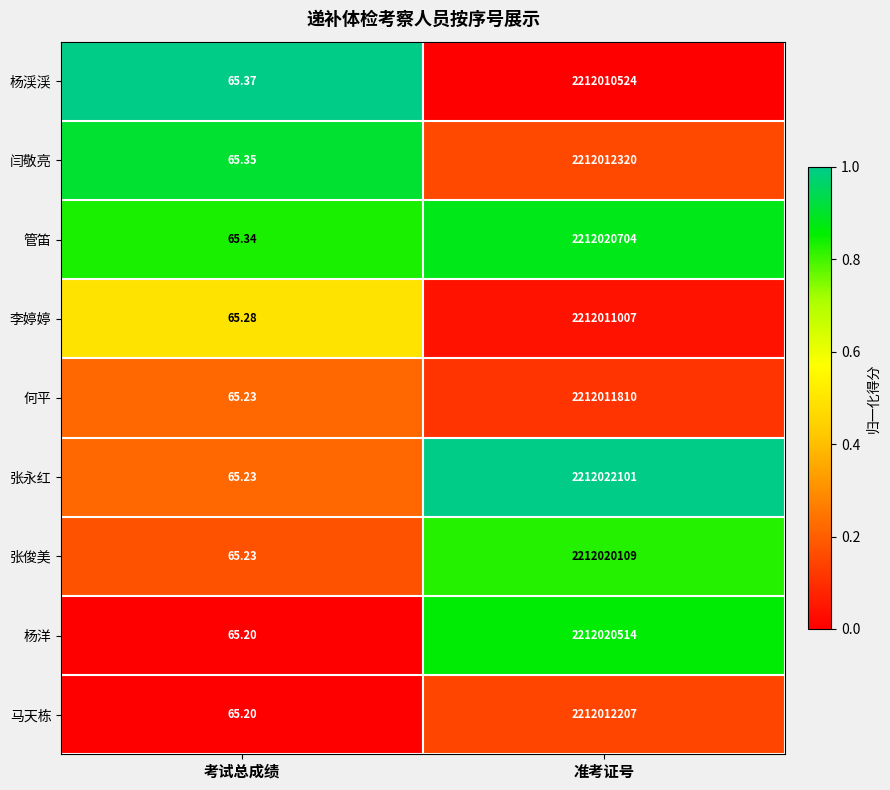

Rank the categories by 张俊美 value from highest to lowest.

准考证号, 考试总成绩